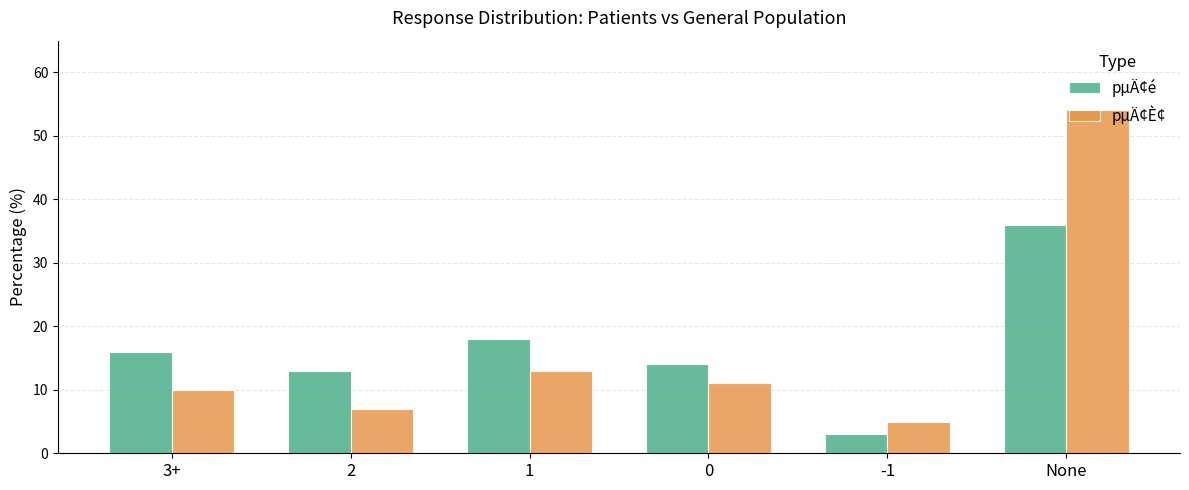

How many bars are there in total?

12